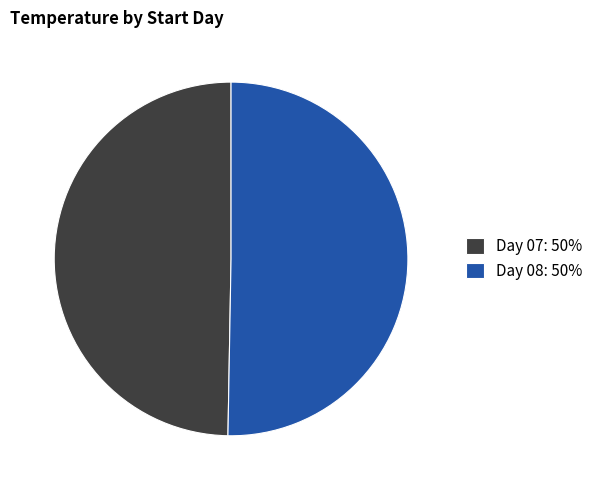

Which category has the smallest portion of the pie?

Day 07: 50%